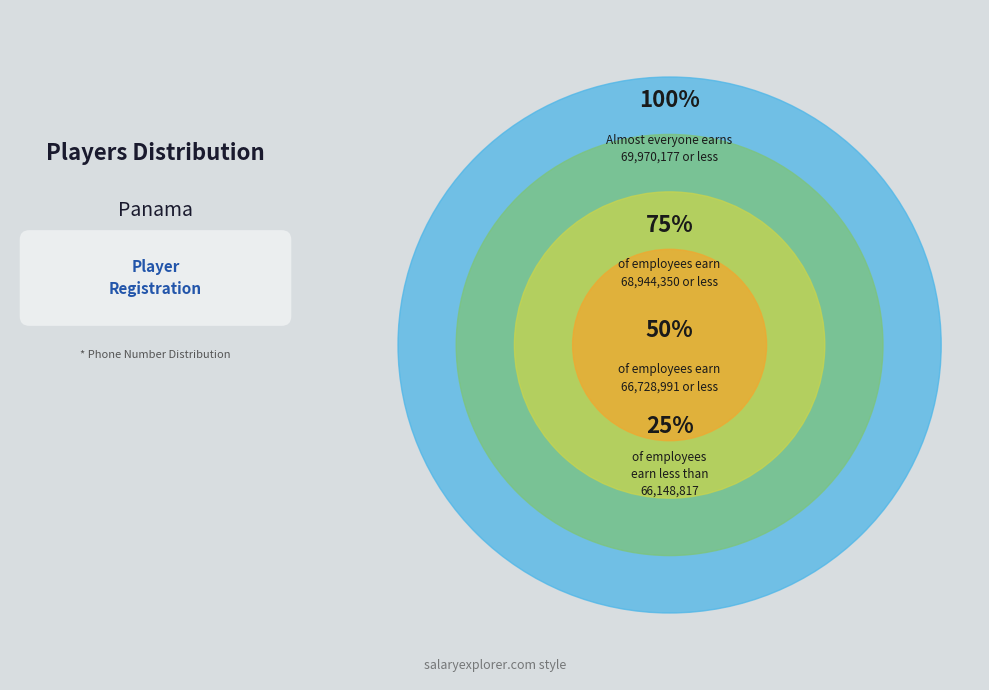

Is Ari the majority of the pie?

No